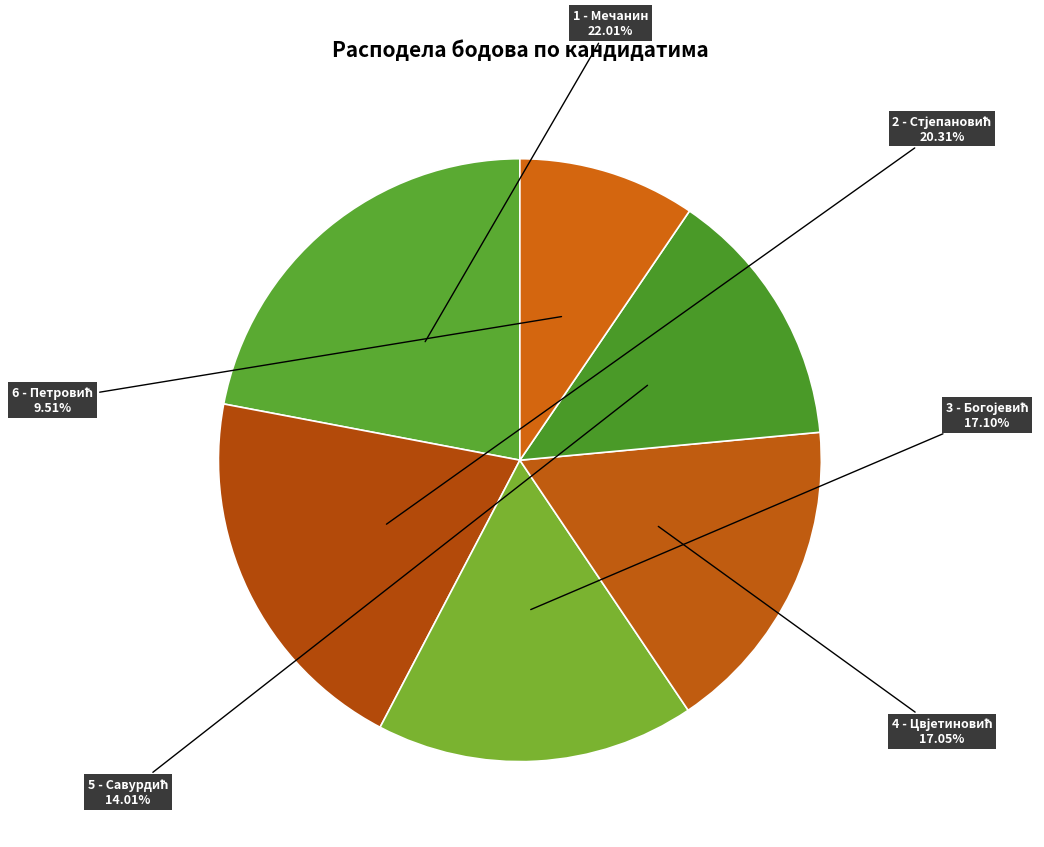

Which slice is the largest?

1 - Мечанин